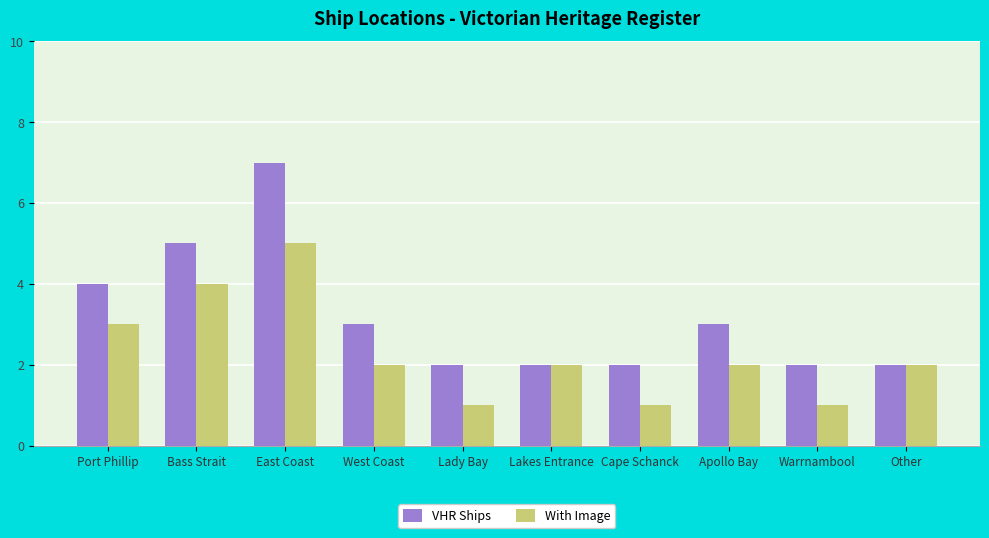

What is the difference between the With Image values at East Coast and Port Phillip?

2